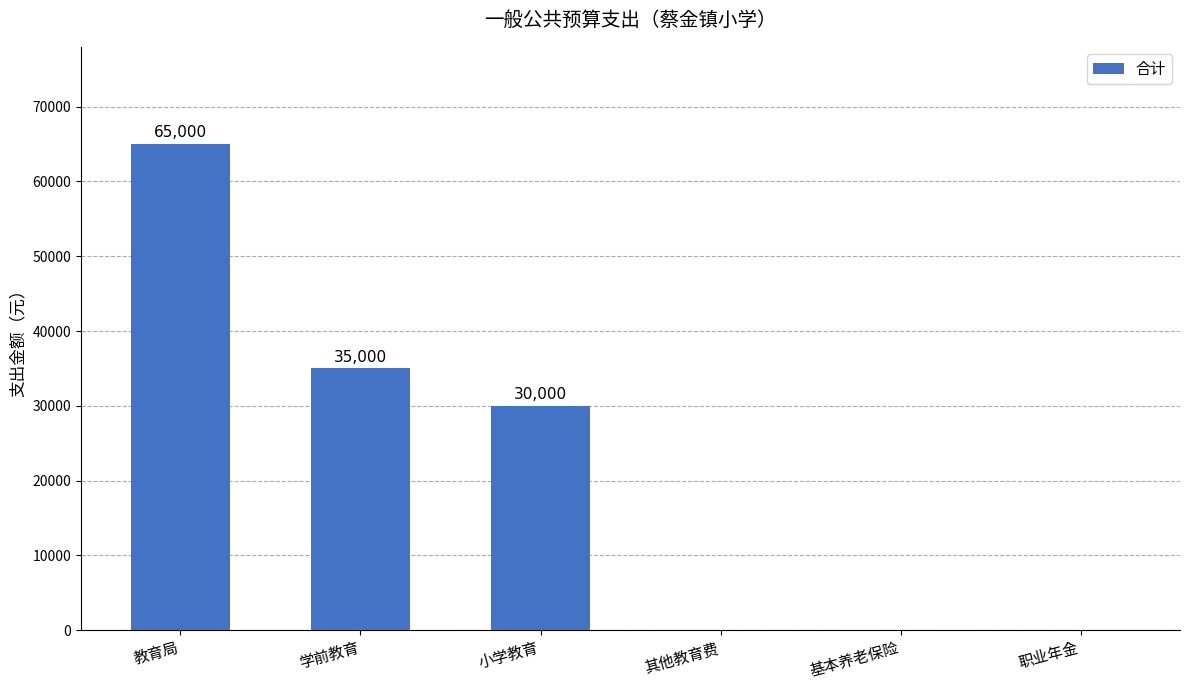

Reading left to right, list all the values displayed in this chart.

65000	35000	30000	0	0	0